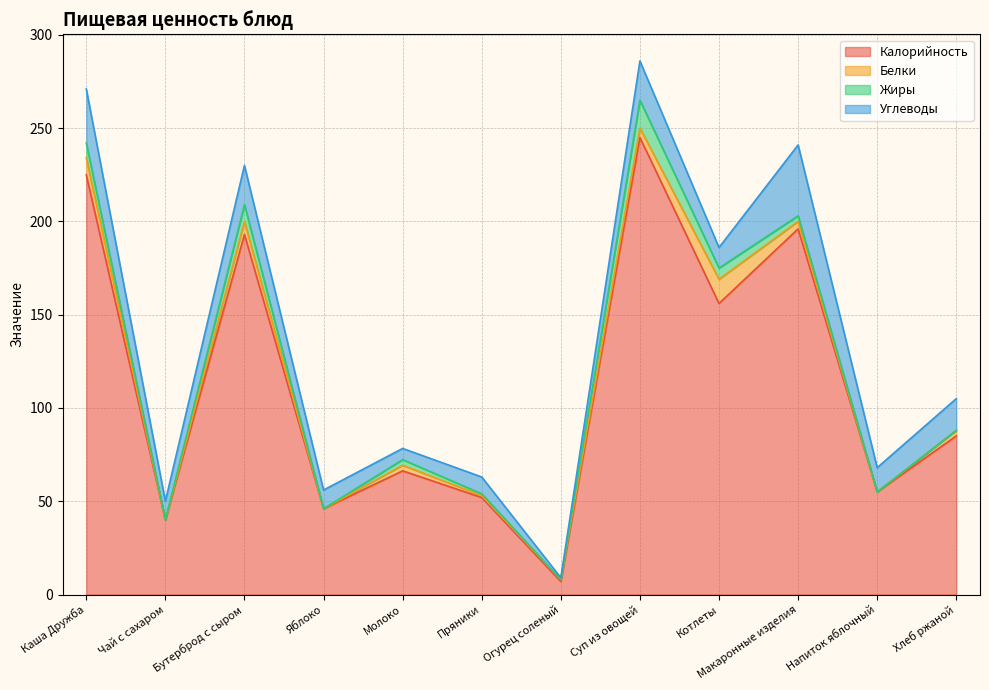

True or false: Калорийность and Жиры cross at least once.

False